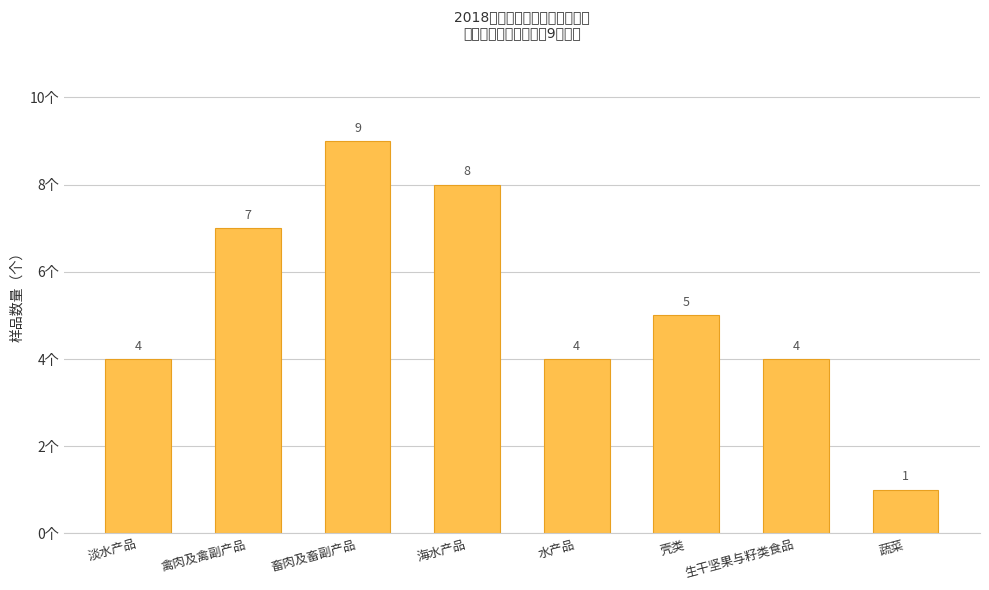

What is the difference between the maximum and second lowest values?

5